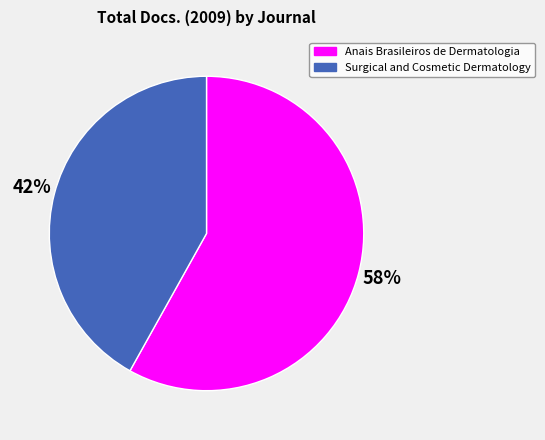

Approximately how many times larger is the value at Surgical and Cosmetic Dermatology compared to Anais Brasileiros de Dermatologia?

0.7